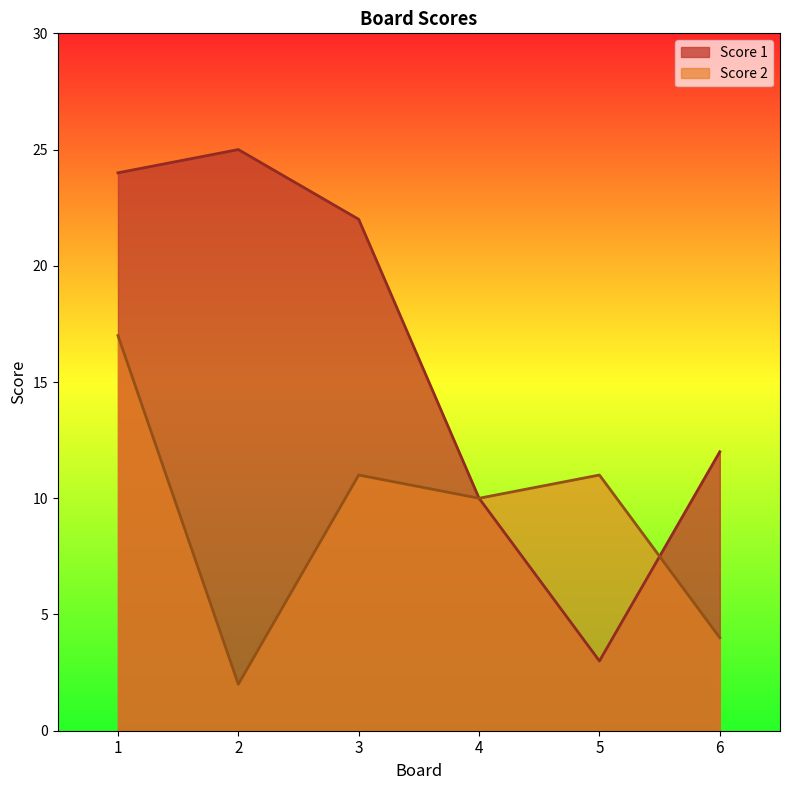

How many data points in Score 1 are above 22?

2